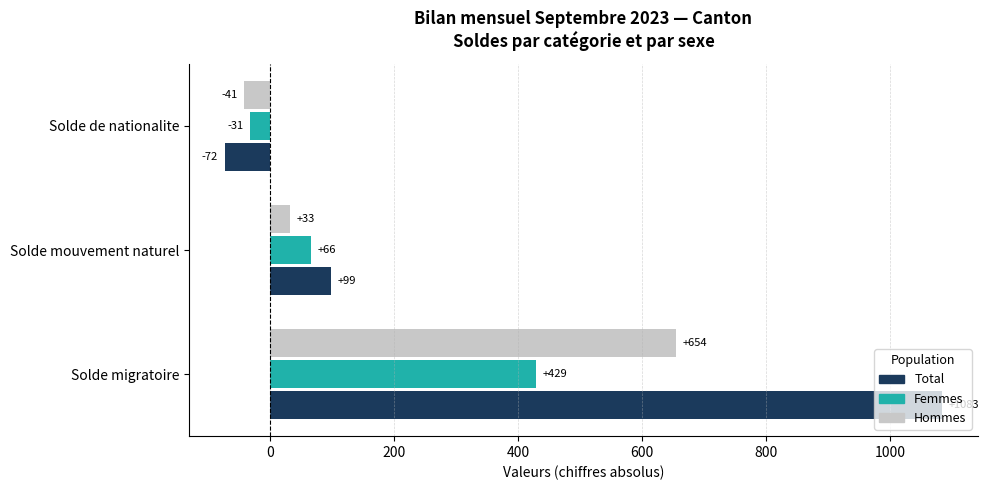

At how many categories does at least one series exceed 845?

1